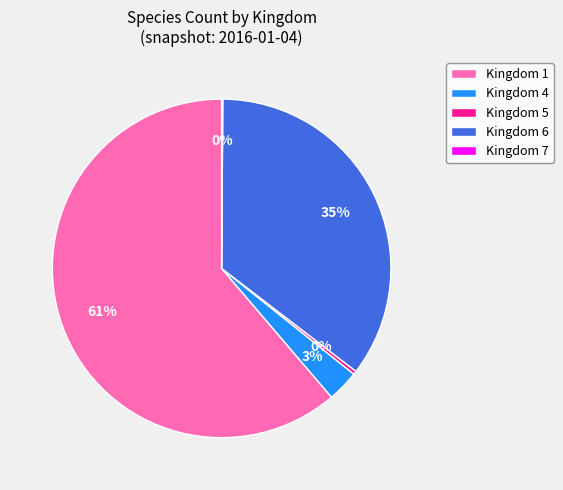

To the nearest percent, what portion does Kingdom 4 represent?

3%